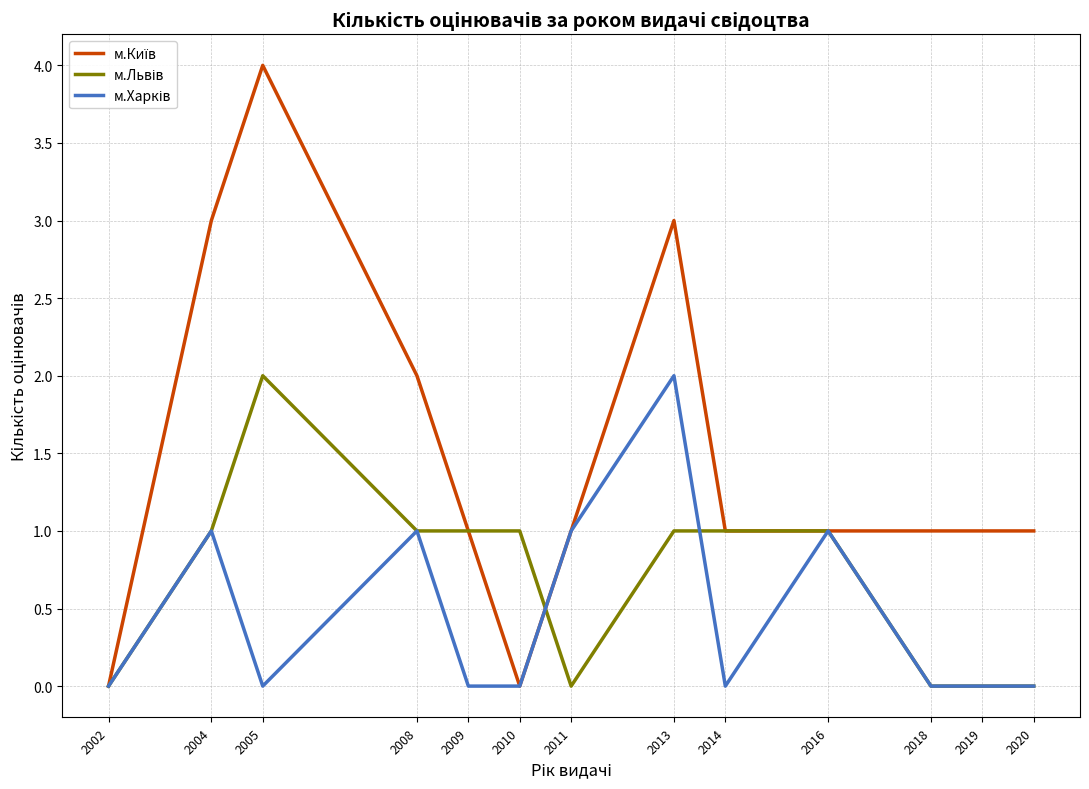

At which category does the chart reach its peak across all series?

2005